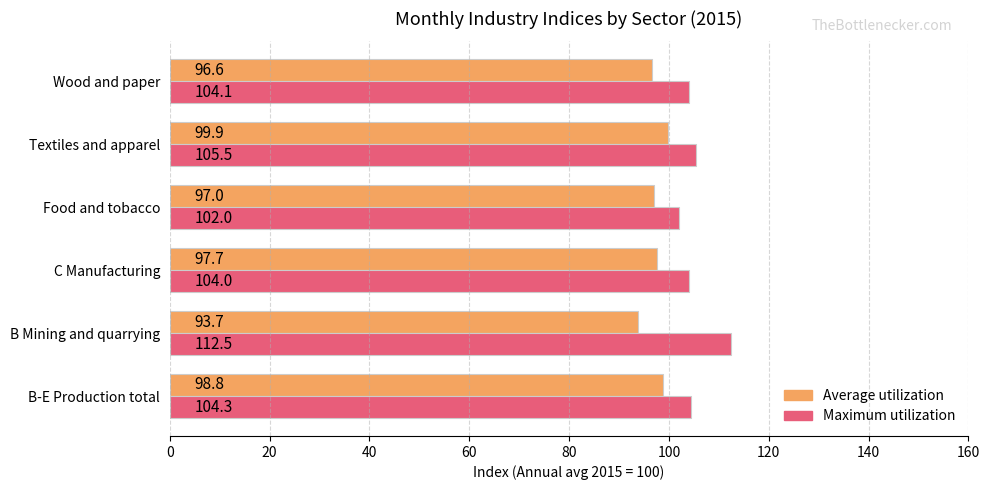

What is the maximum value shown in the chart?

112.5